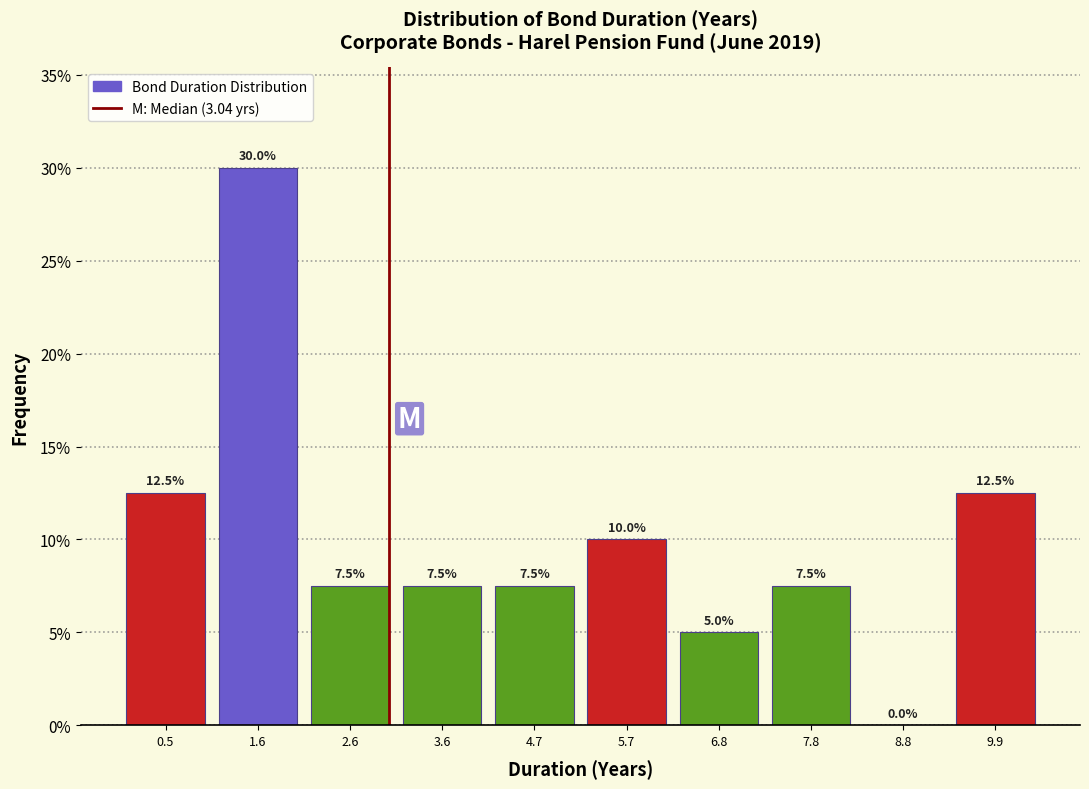

Reading left to right, transcribe this chart: for each bar, give the range it covers on the x-axis and its height. The bar edges are not printed on the chart, so give them approximately, as read against the axis.

0.0 to 1.0: 12.5
1.0 to 2.0: 30.0
2.0 to 3.2: 7.5
3.2 to 4.2: 7.5
4.2 to 5.2: 7.5
5.2 to 6.2: 10.0
6.2 to 7.2: 5.0
7.2 to 8.4: 7.5
8.4 to 9.4: 0.0
9.4 to 10.4: 12.5